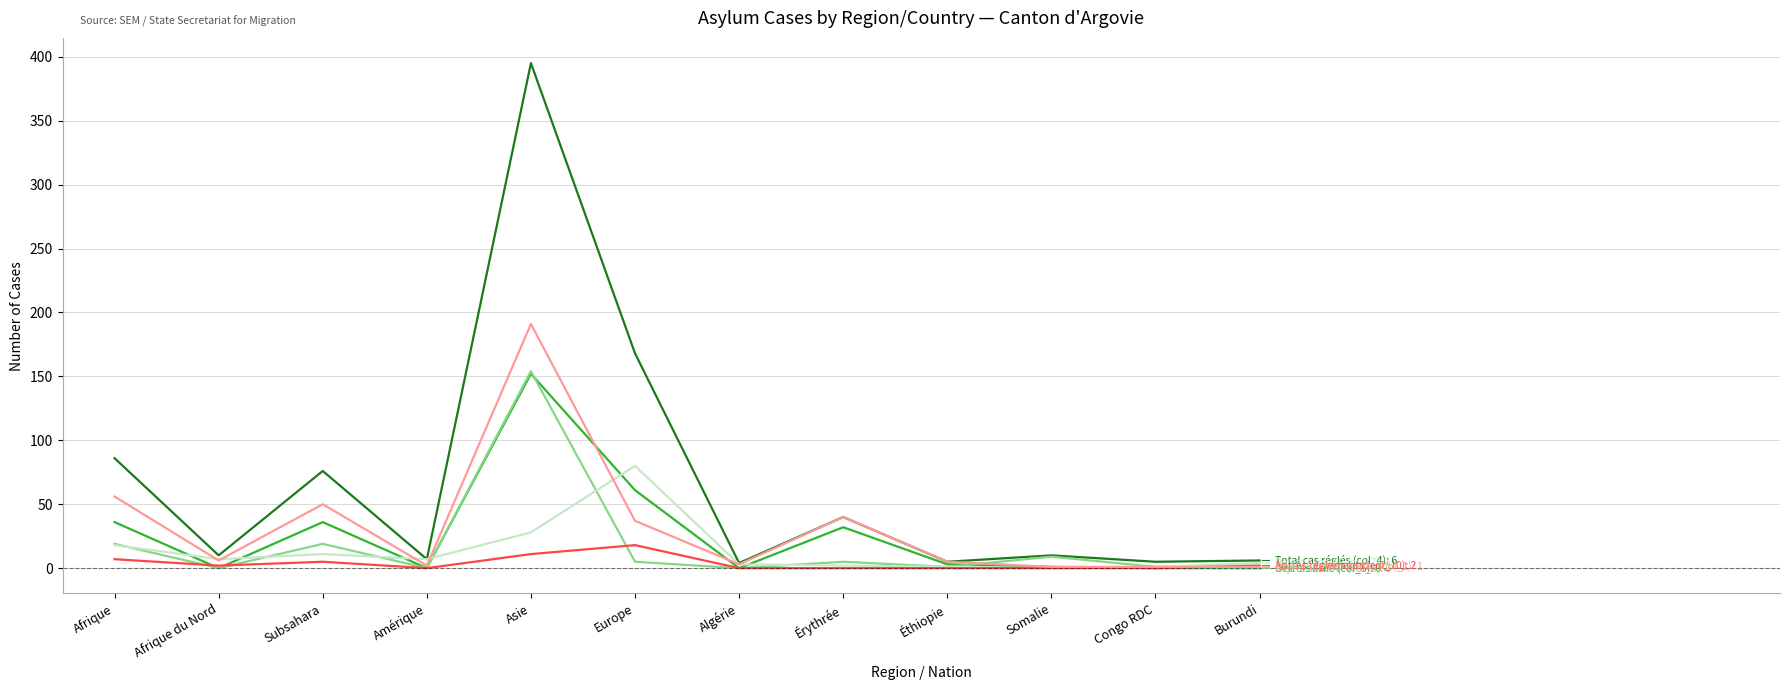

At which category is the sum across all series the highest?

Asie